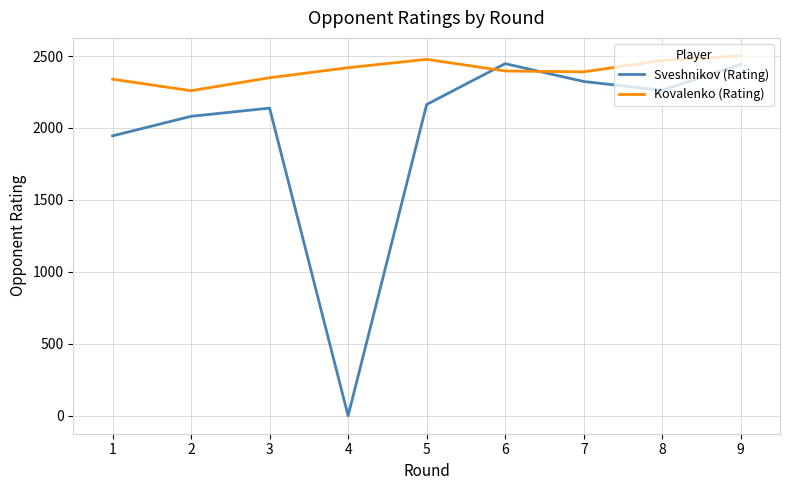

What is the difference between the maximum and minimum values in the Kovalenko (Rating) series?

242